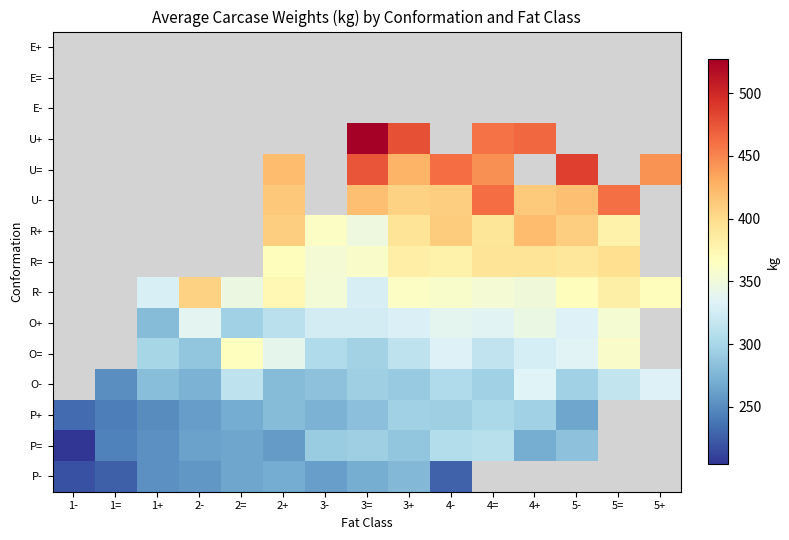

What is the sum of the R- values at 5+ and 4=?

722.3